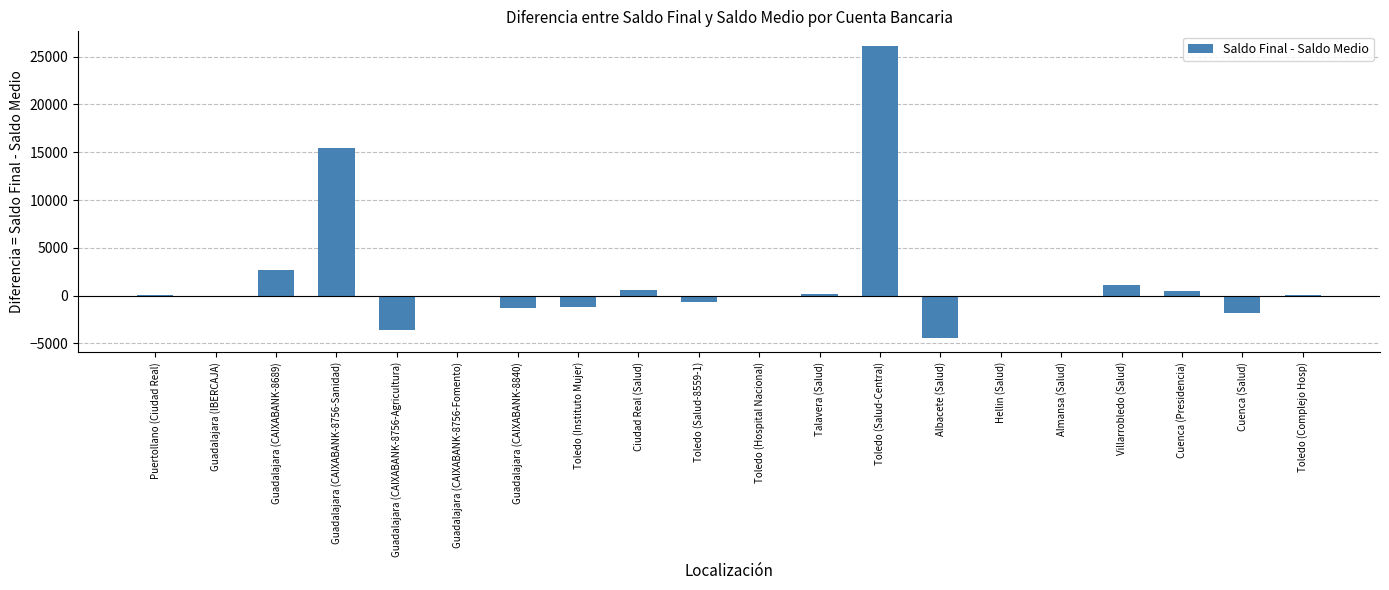

What is the change in value from Villarrobledo (Salud) to Cuenca (Presidencia)?

-658.0